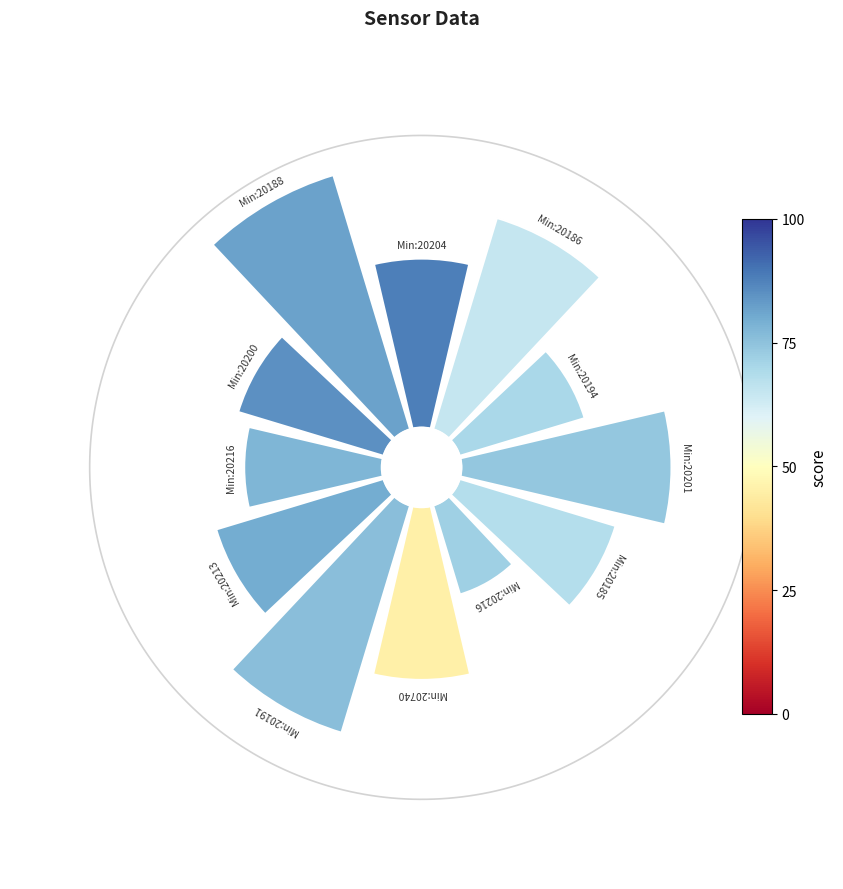

To the nearest percent, what is the difference between the largest and smallest slice percentages?

8%